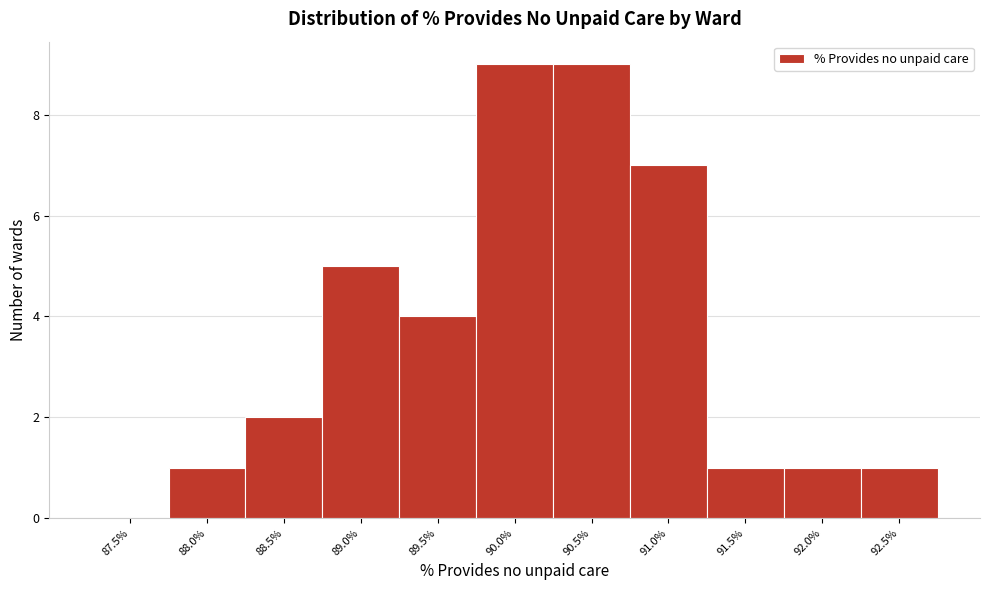

Reading right to left, transcribe all the data shown in this chart.

92.5%=1	92.0%=1	91.5%=1	91.0%=7	90.5%=9	90.0%=9	89.5%=4	89.0%=5	88.5%=2	88.0%=1	87.5%=0